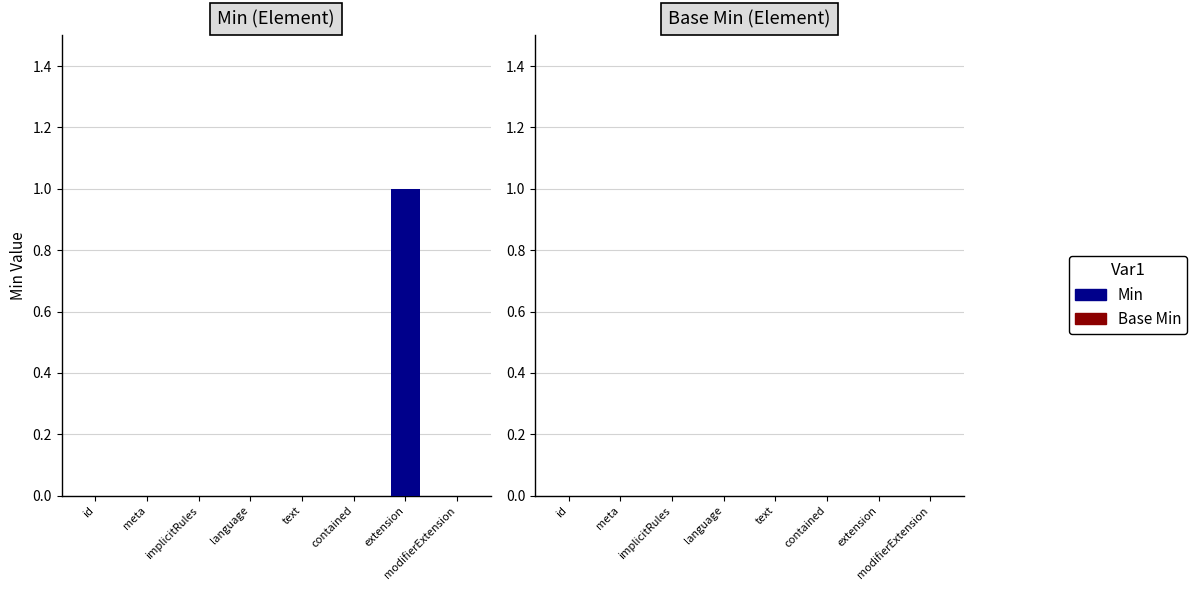

Which label corresponds to the largest value in the chart?

extension